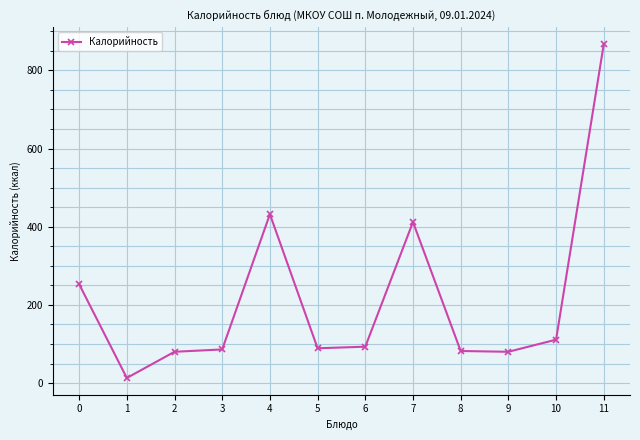

Is this an area chart (filled region under the line)?

No